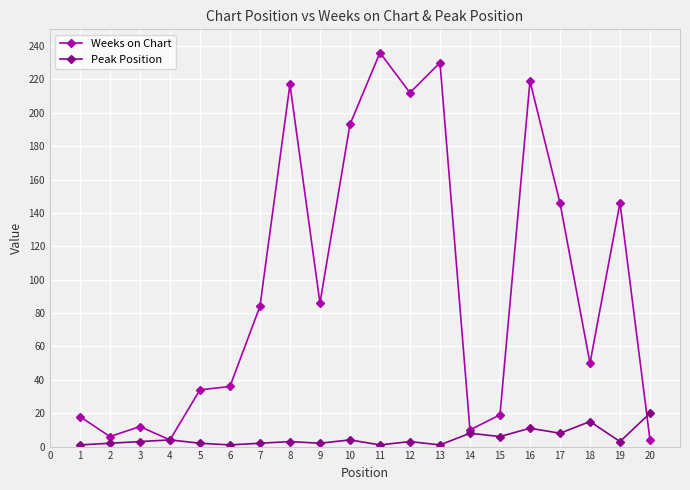

At which category does the chart reach its peak across all series?

11